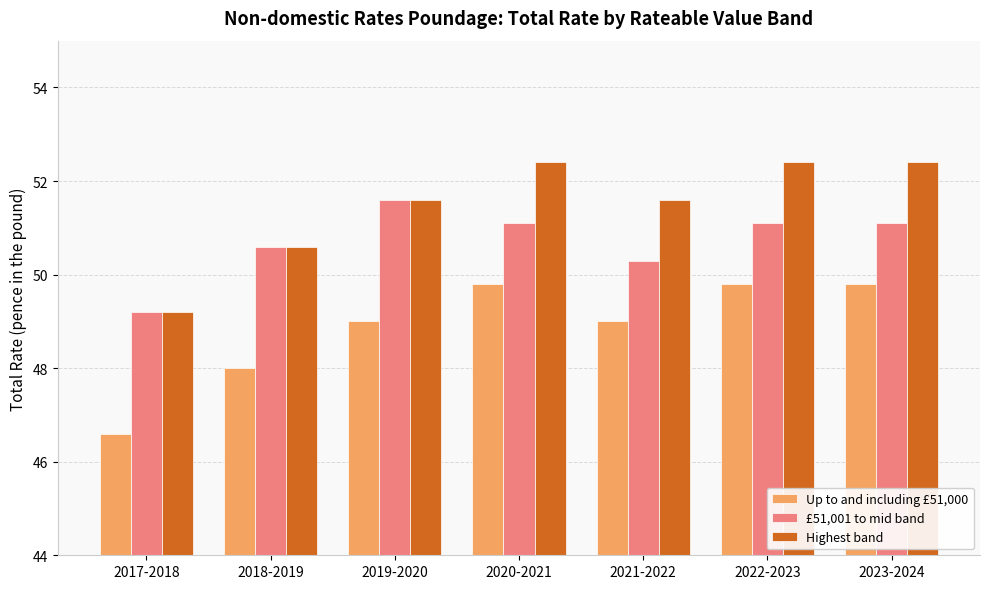

At how many categories does at least one series exceed 51?

5